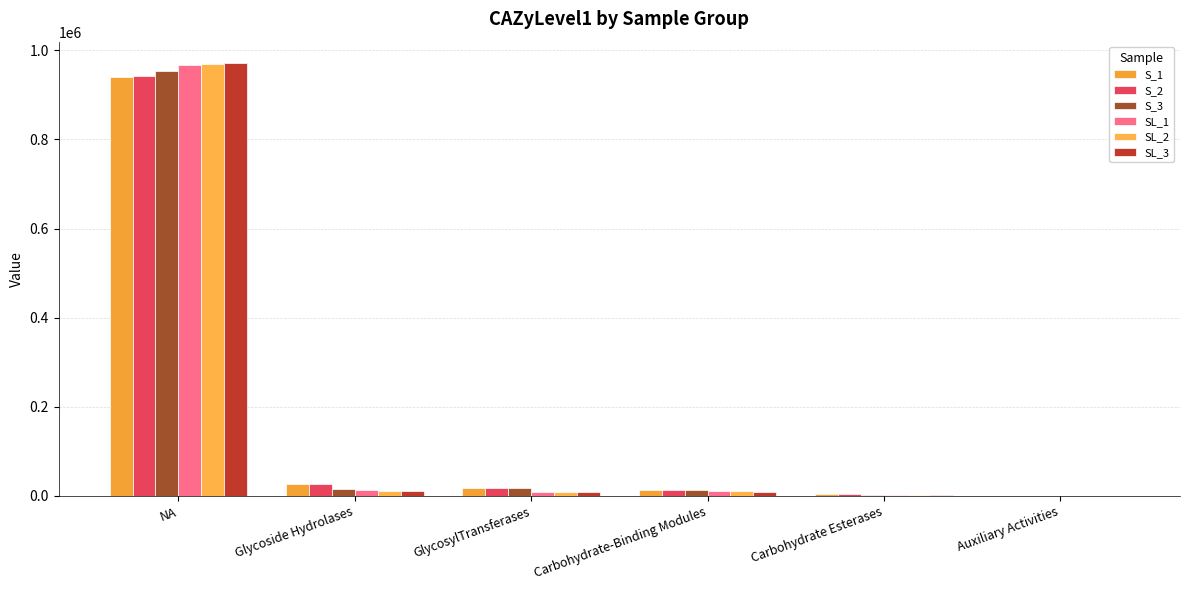

What is the difference between the S_1 values at NA and Carbohydrate Esterases?

937557.7